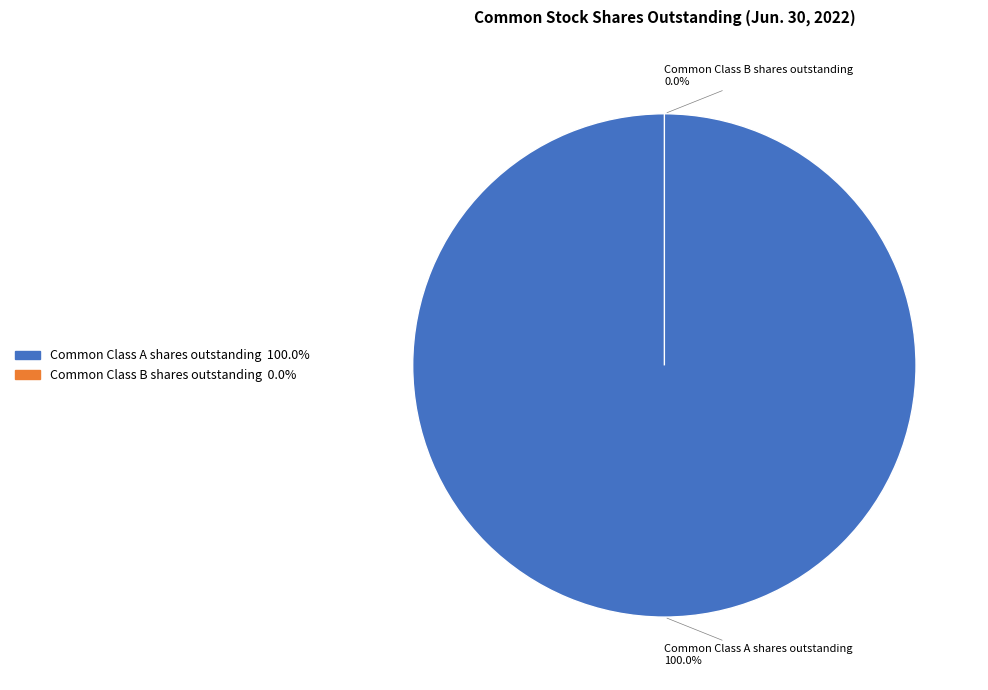

To the nearest percent, what is the difference between the largest and smallest slice percentages?

100%